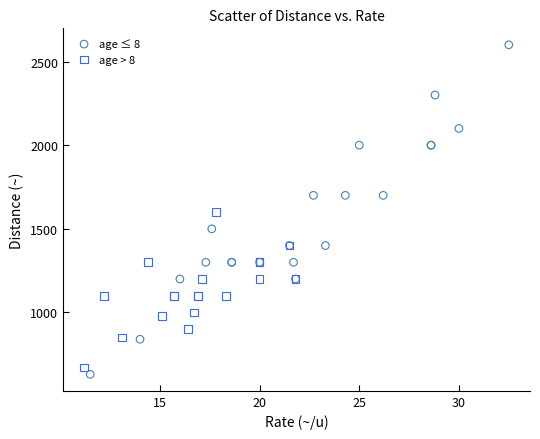

What are all the series names shown in the legend?

age ≤ 8, age > 8